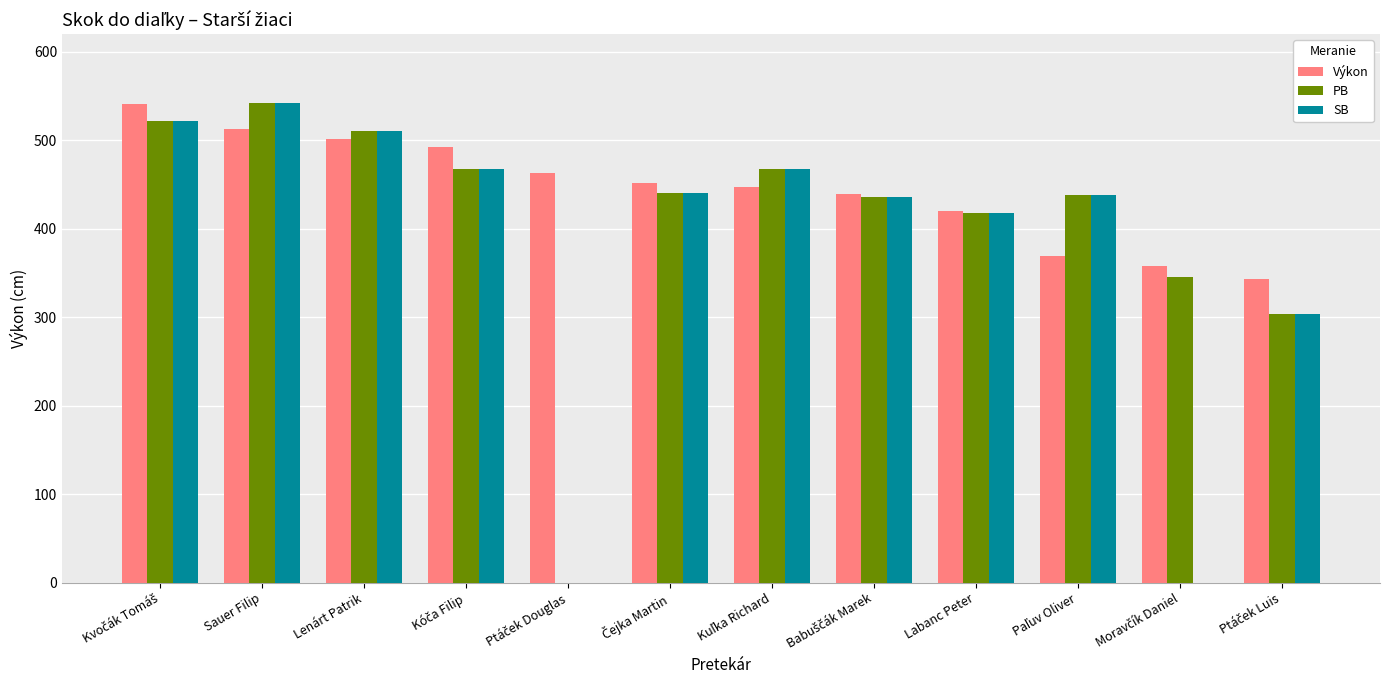

At which label does SB reach its peak?

Sauer Filip